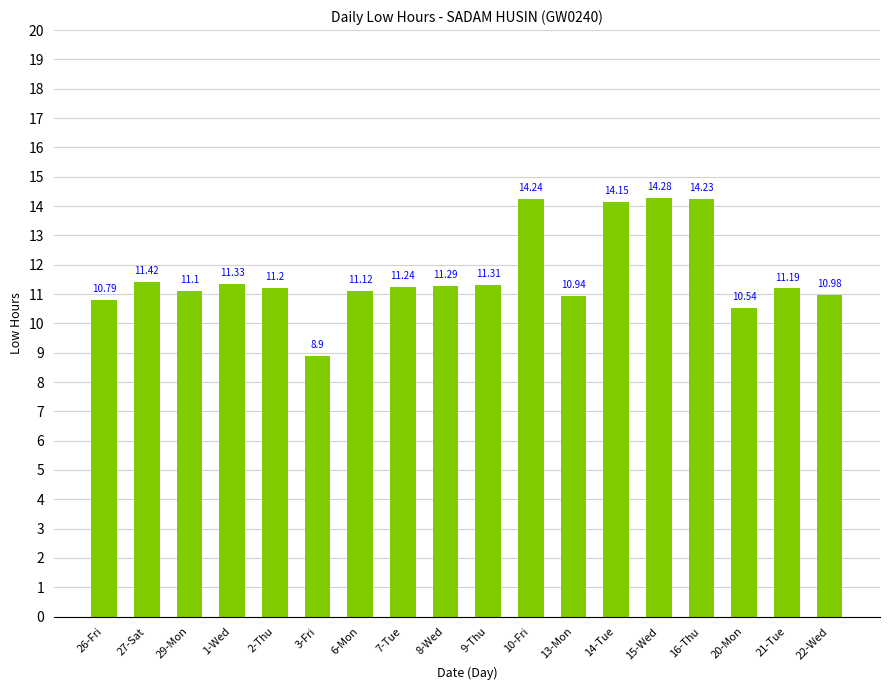

Rank the categories by value from highest to lowest.

15-Wed, 10-Fri, 16-Thu, 14-Tue, 27-Sat, 1-Wed, 9-Thu, 8-Wed, 7-Tue, 2-Thu, 21-Tue, 6-Mon, 29-Mon, 22-Wed, 13-Mon, 26-Fri, 20-Mon, 3-Fri